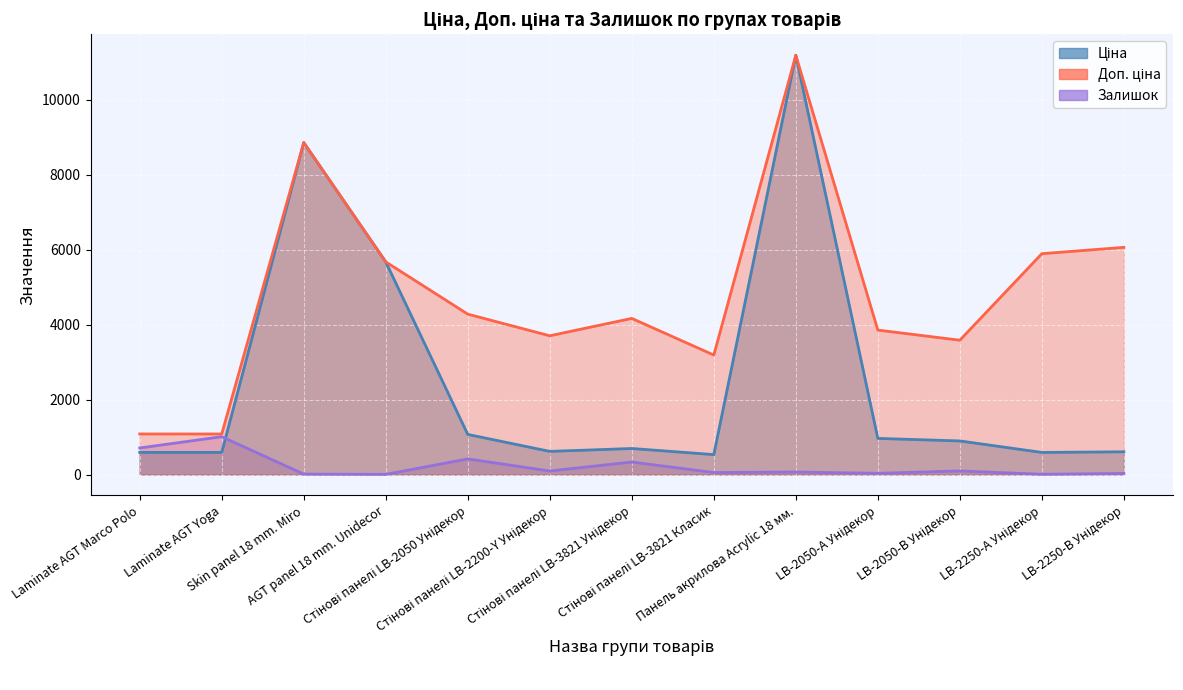

List the series in order of their peak value, lowest first.

Залишок, Ціна, Доп. ціна